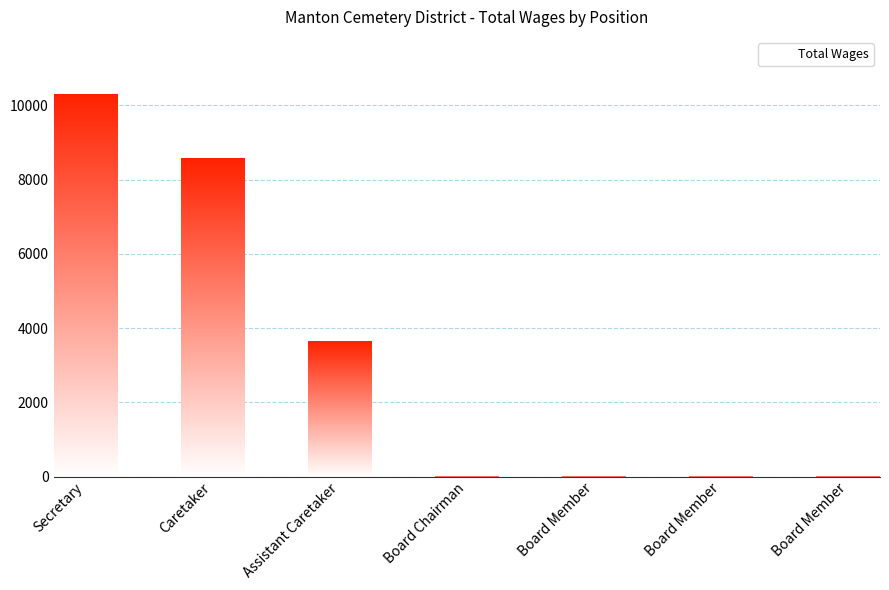

Count the number of data series in this chart.

1